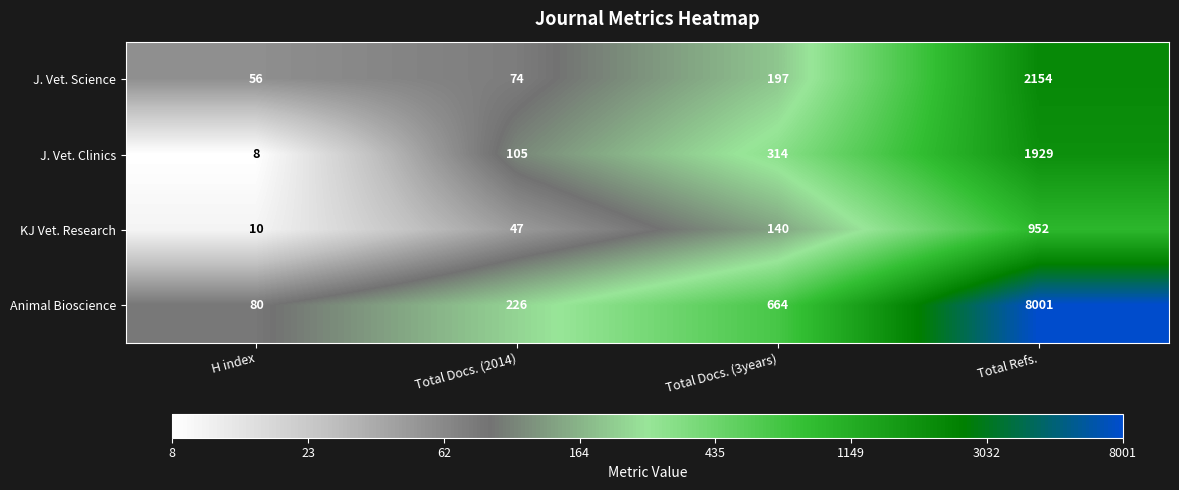

Which series has the largest total across all categories?

Animal Bioscience